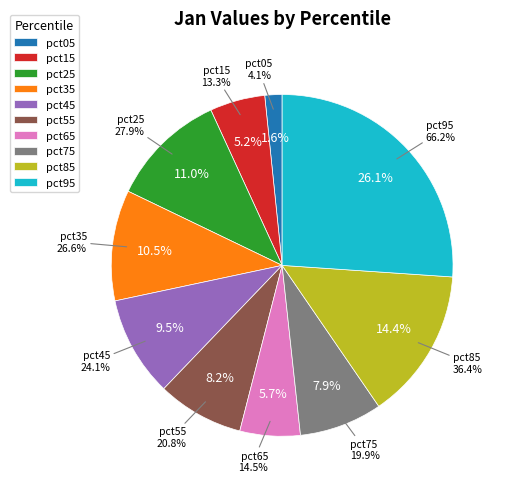

To the nearest percent, what percentage of the pie is pct55?

8%